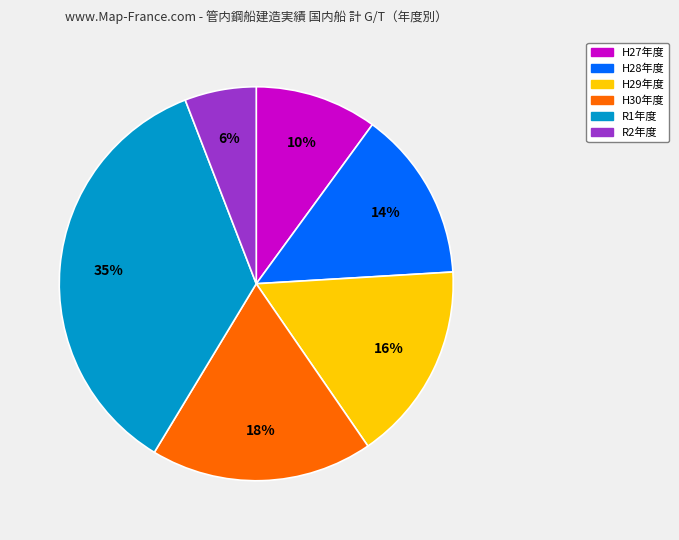

Is it true that R1年度 is 42% of the pie?

False